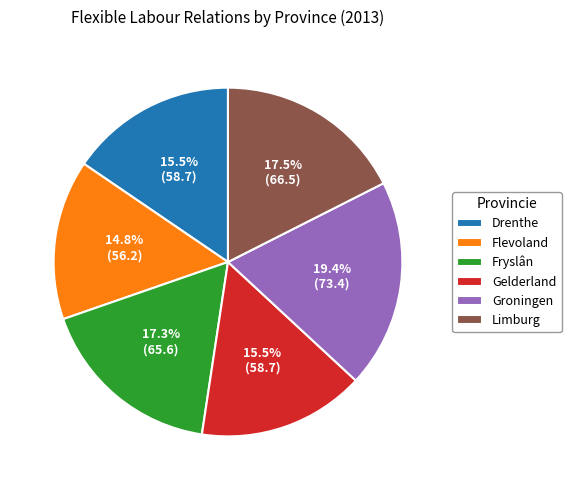

Which has a higher value, Fryslân or Drenthe?

Fryslân